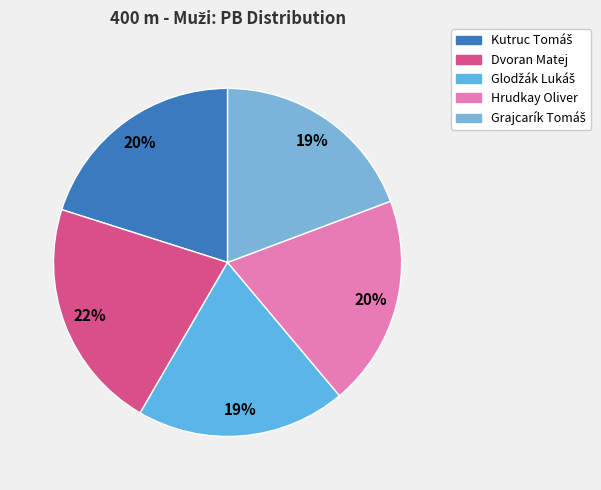

To the nearest percent, what is the average slice percentage?

20%